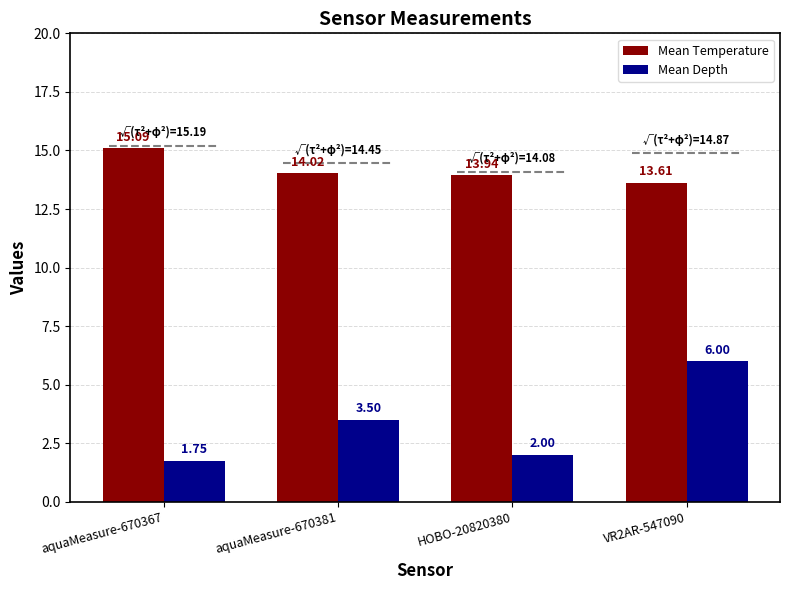

How many bars are there in each group?

2